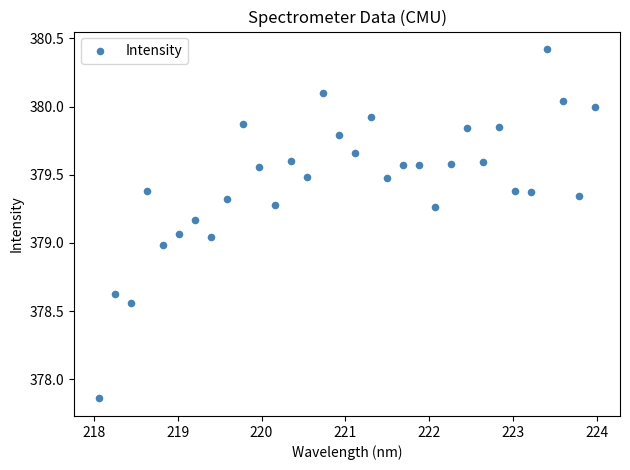

What is the range of X values (max minus min)?

5.9